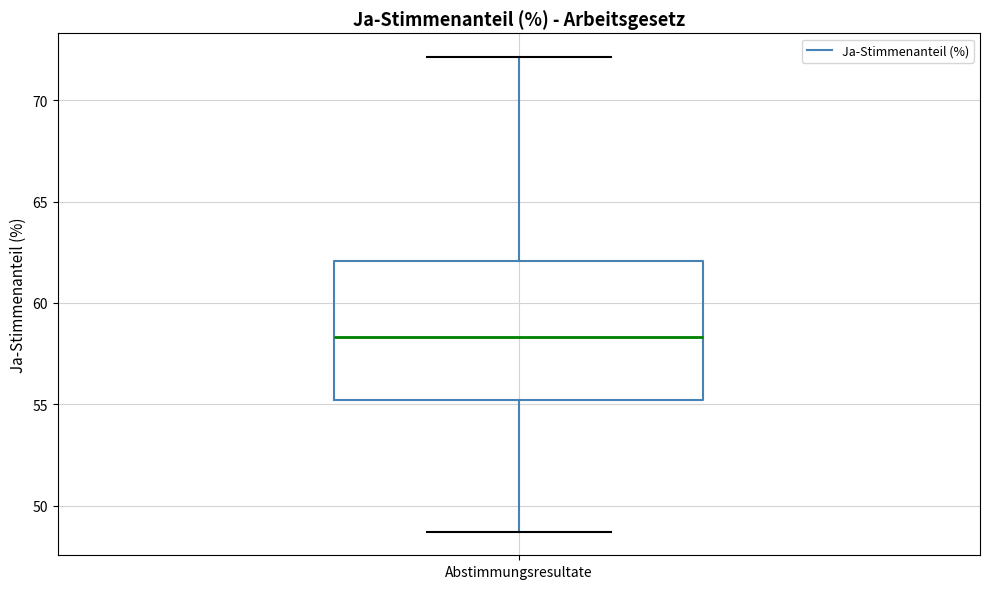

Where does the median line of the box for Abstimmungsresultate sit on the y-axis? The values are not printed on the chart, so give them approximately, as read against the axis.

58.5